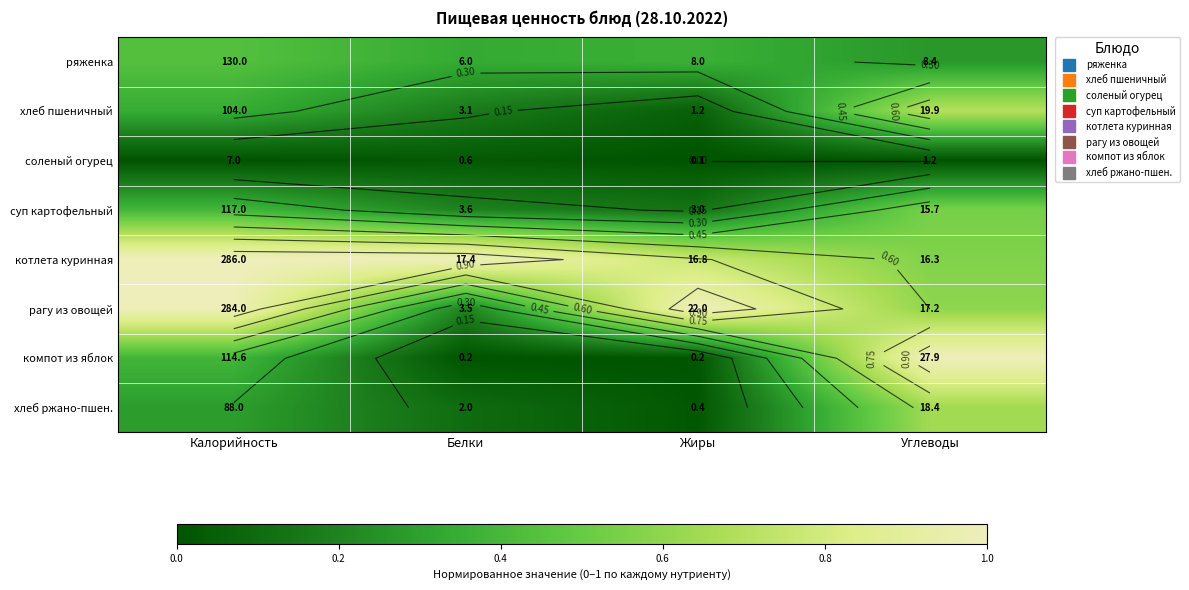

Between Калорийность and Углеводы, which is larger?

Калорийность